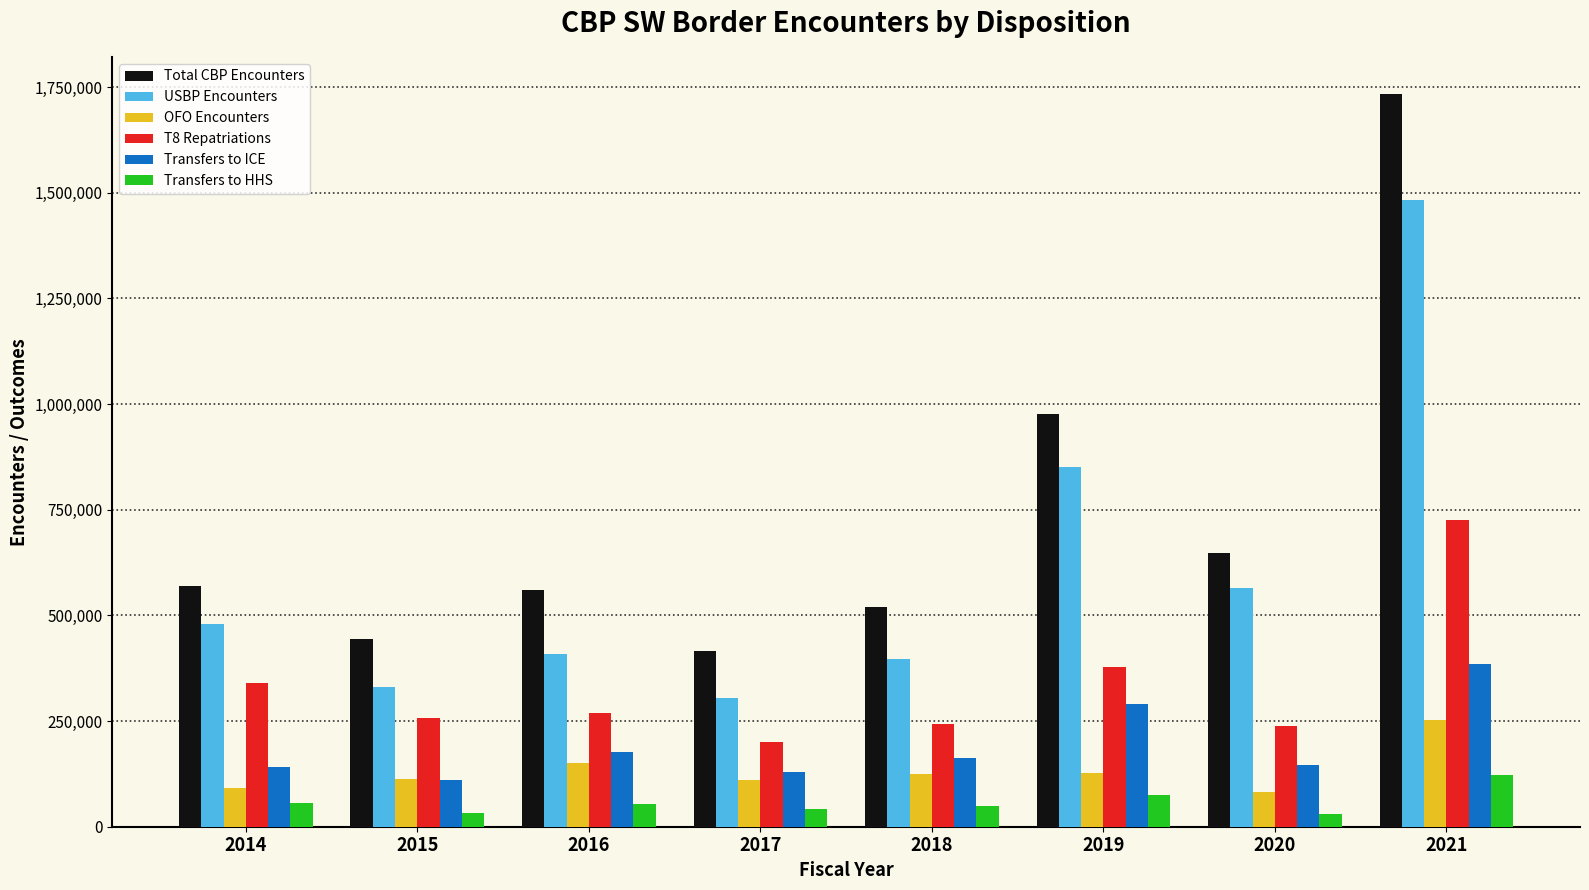

The T8 Repatriations series shows 92360 at 2015. True or false?

False